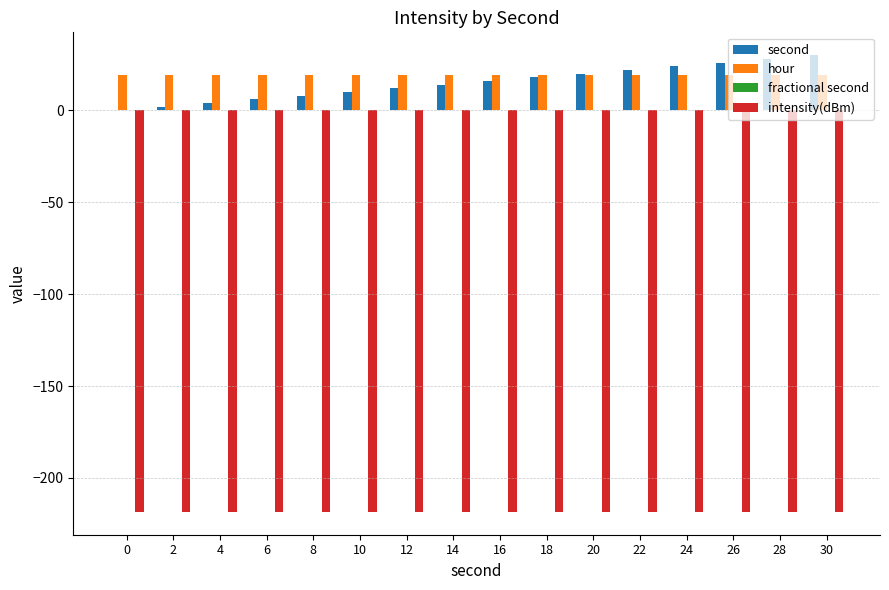

What is the total value across all series at 6?

-193.4